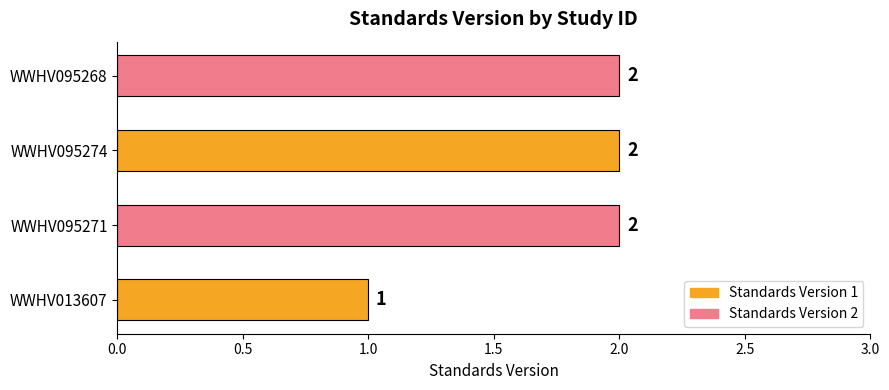

What is the average value?

2